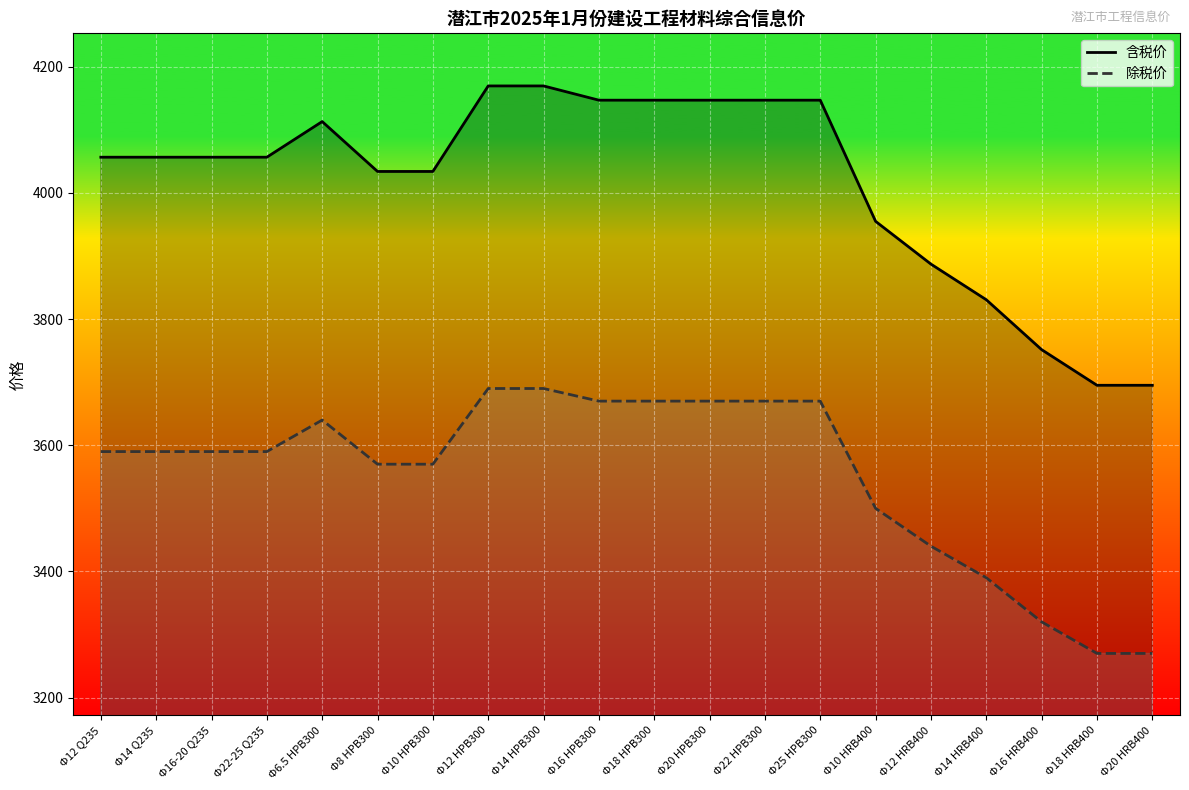

True or false: 除税价 and 含税价 intersect in this chart.

False